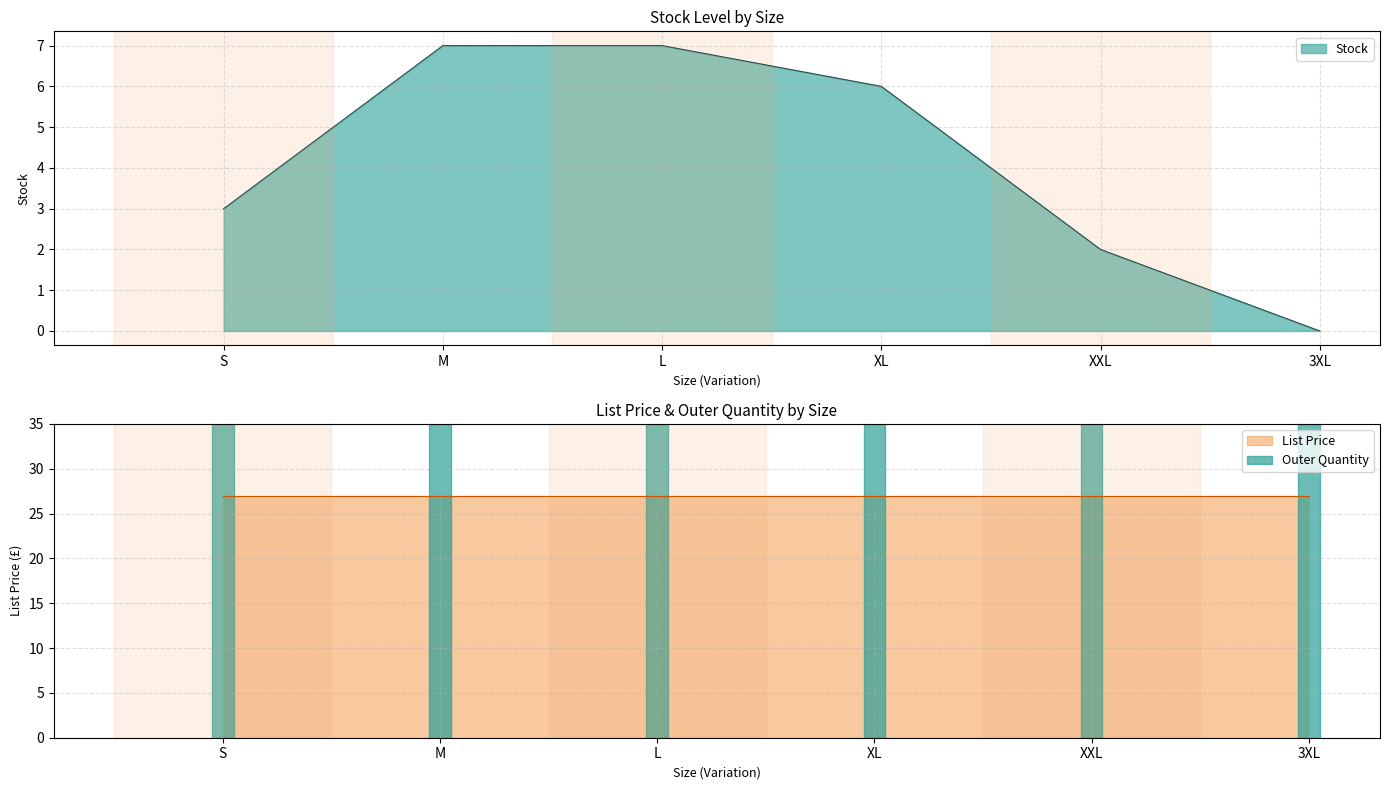

The value of Stock at L is 10.8. True or false?

False